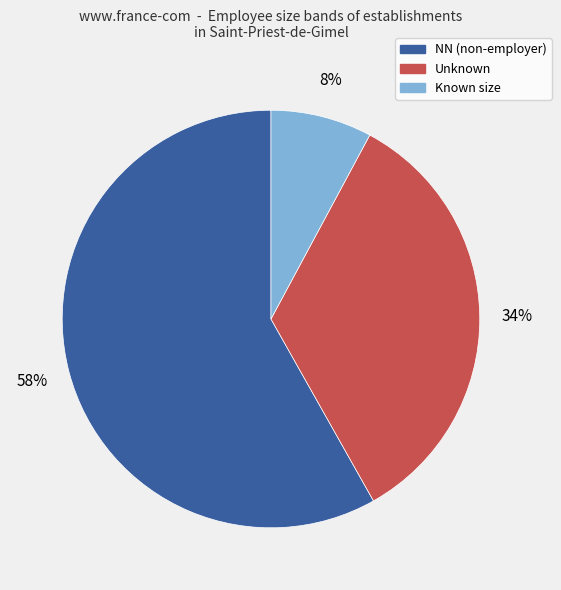

Is it true that Known size is 1% of the pie?

False